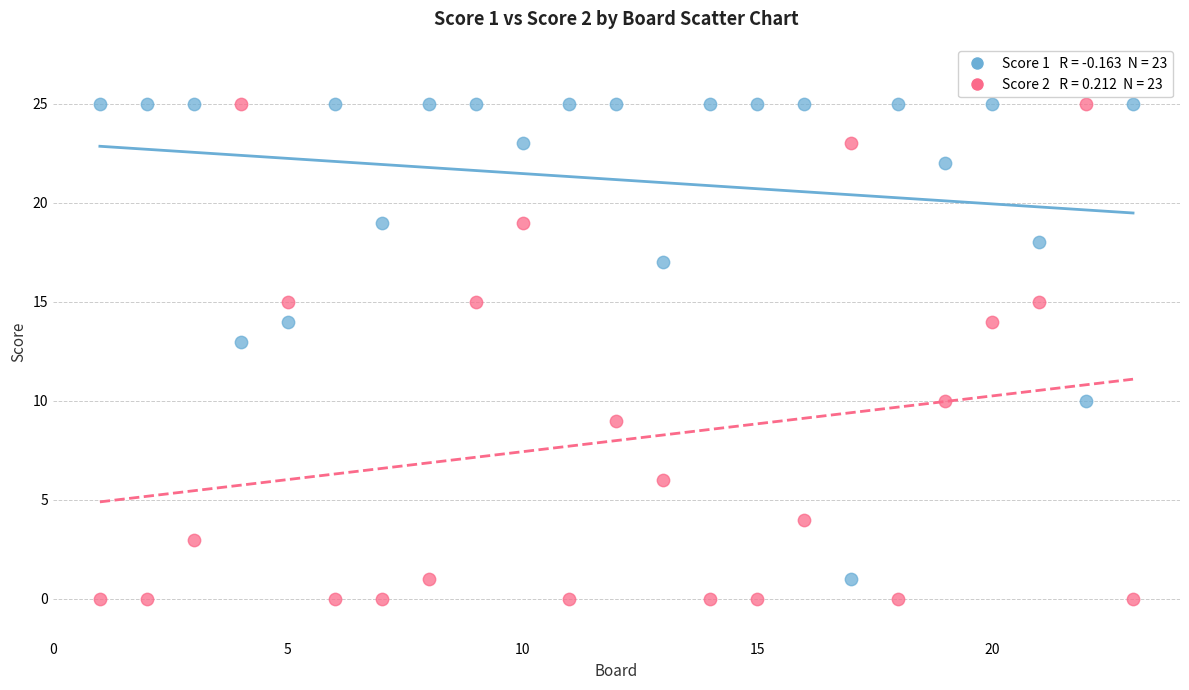

Across all series, what Y value is closest to 12?

13